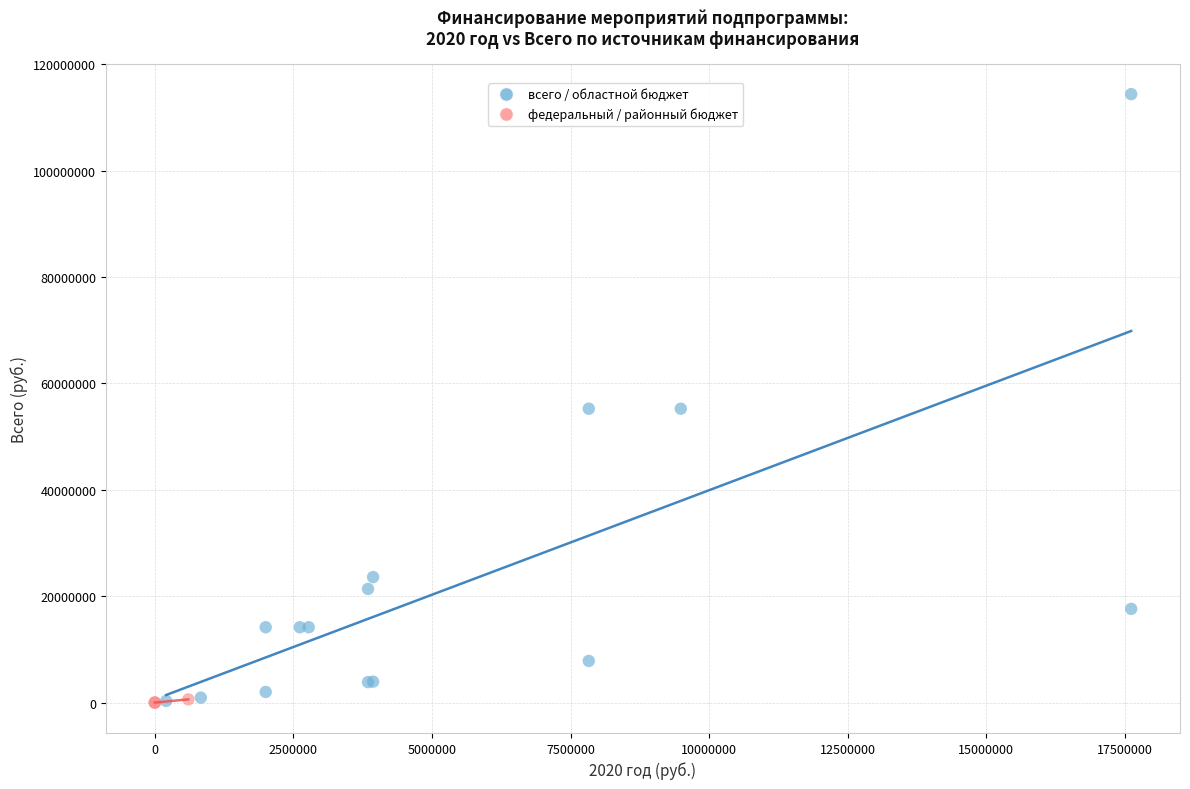

What are all the series names shown in the legend?

всего / областной бюджет, федеральный / районный бюджет